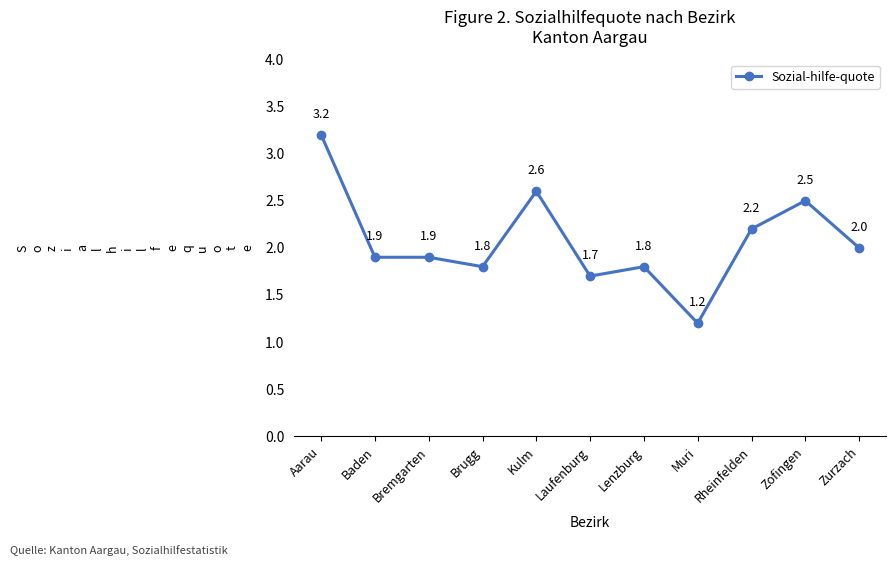

What is the average value?

2.1